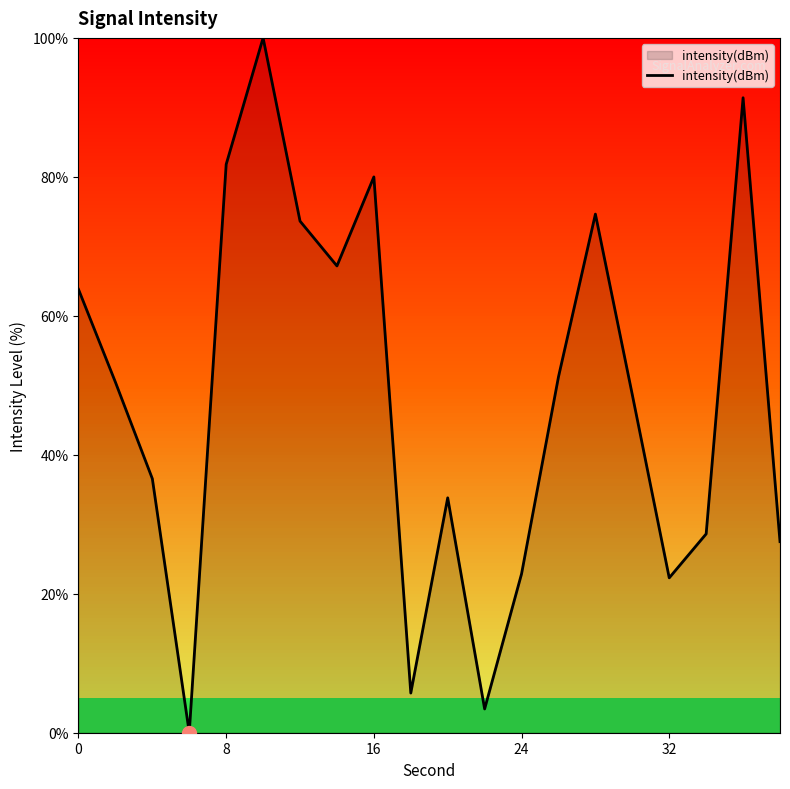

What is the difference between the maximum and minimum values?

100.0